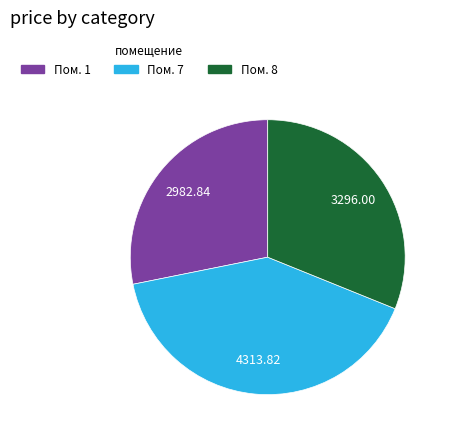

Does any single category account for the majority?

No